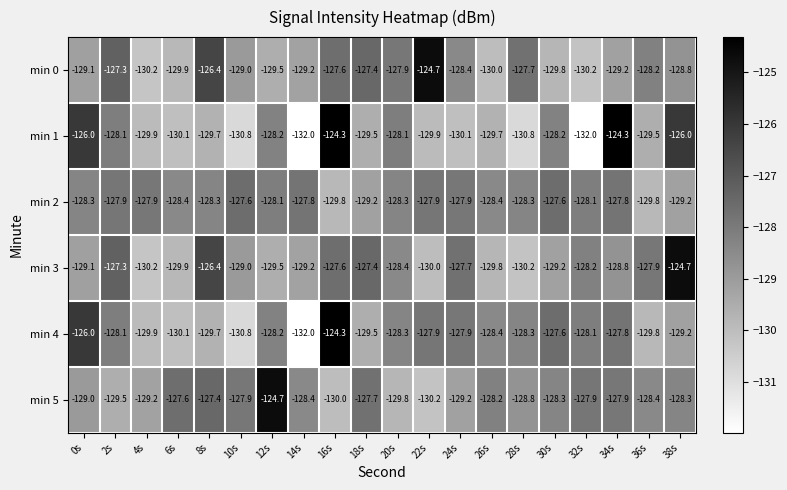

What is the smallest value displayed?

-132.0